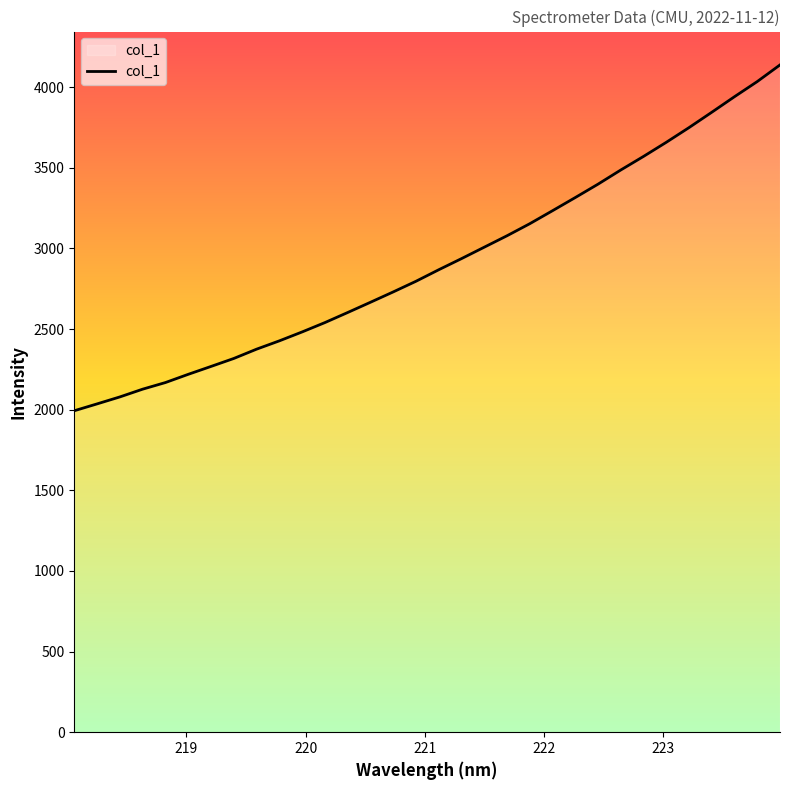

What is the minimum value shown in the chart?

1993.2